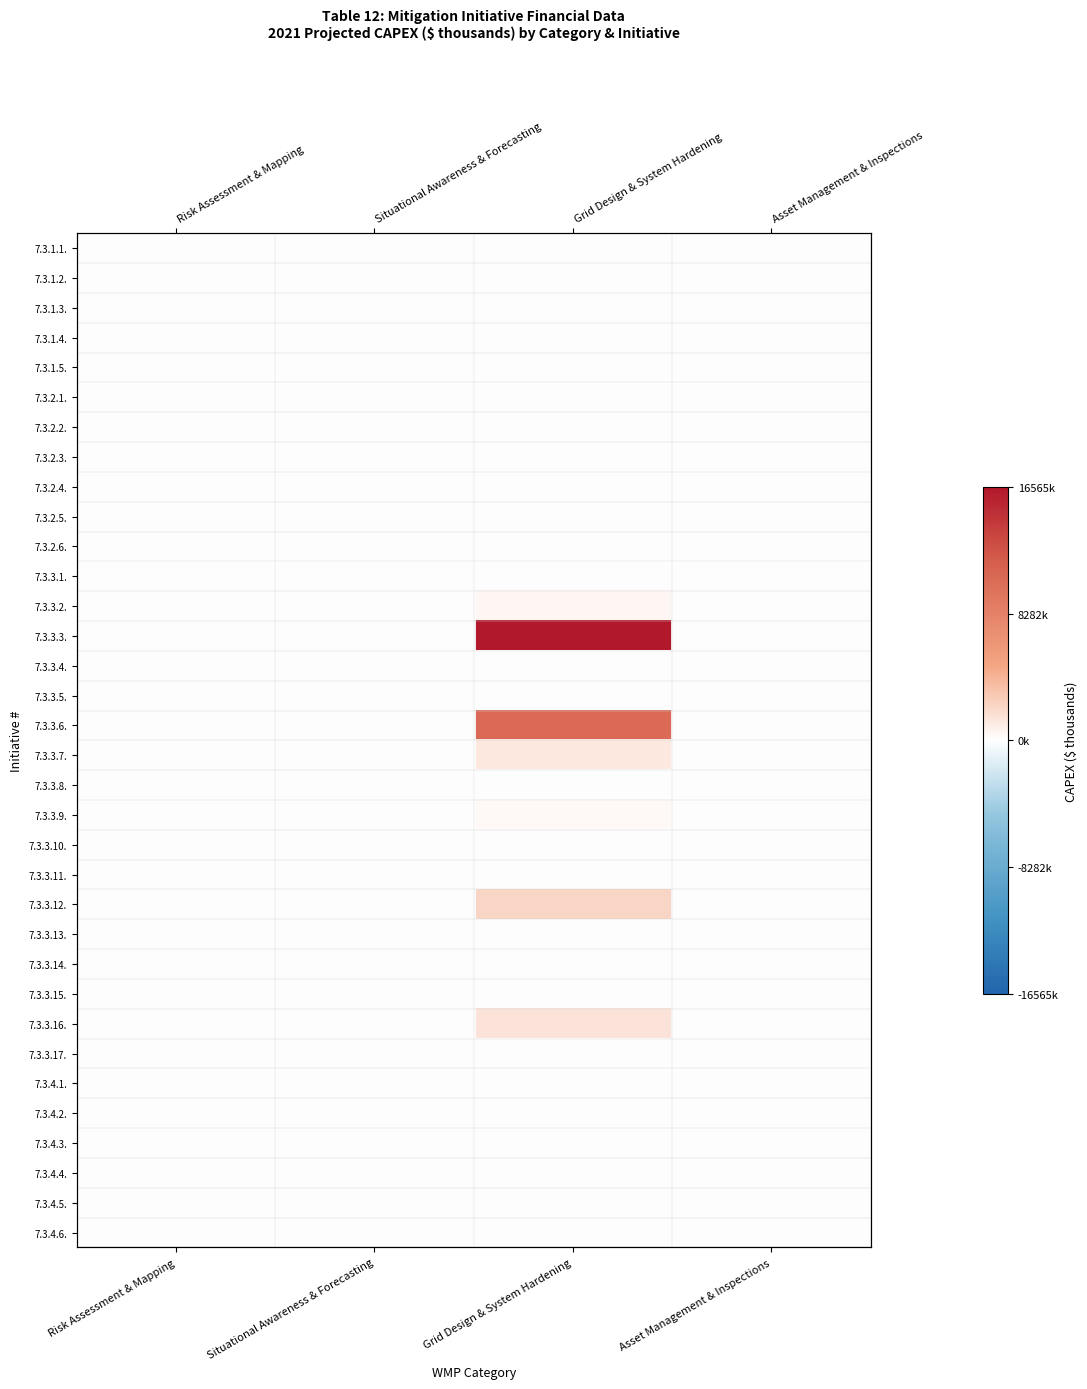

Is the value of 7.3.2.4. at Situational Awareness & Forecasting greater than the value of 7.3.3.4. at Asset Management & Inspections?

No